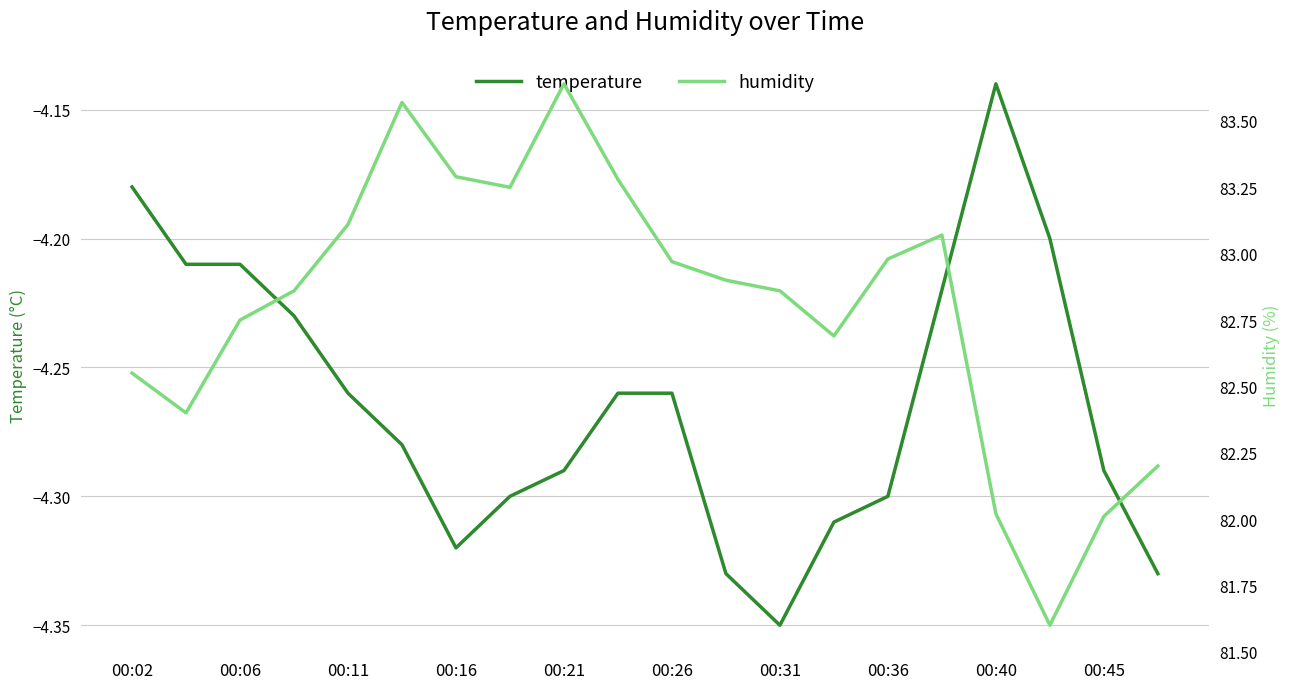

How many lines are shown in the chart?

2